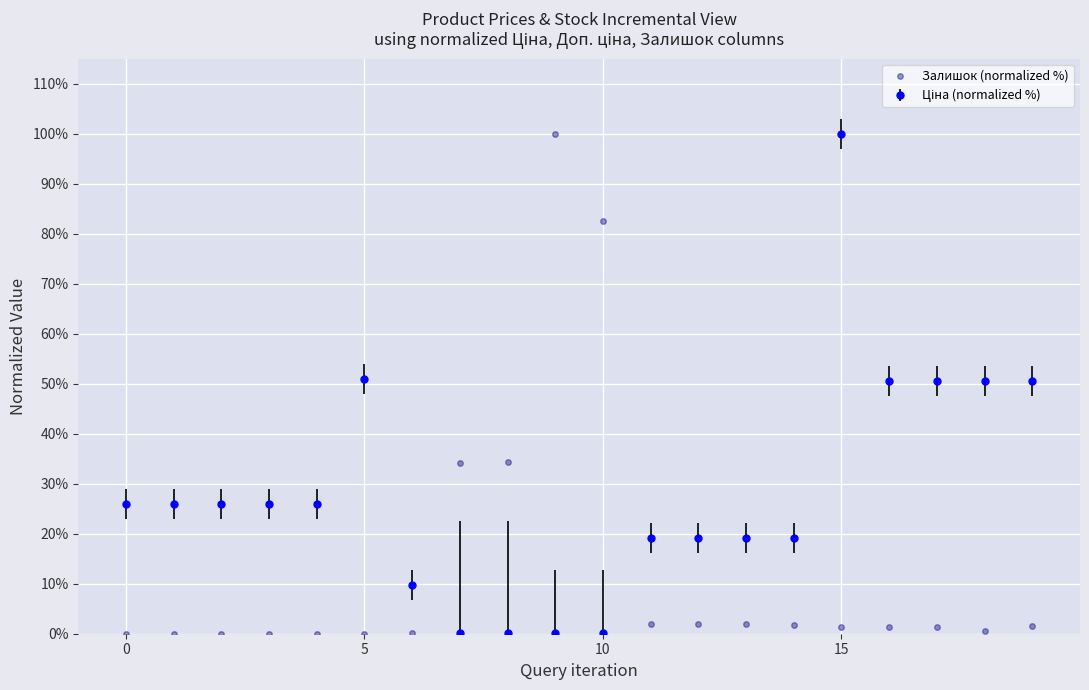

What is the sum of all Залишок (normalized %) values?

265.1